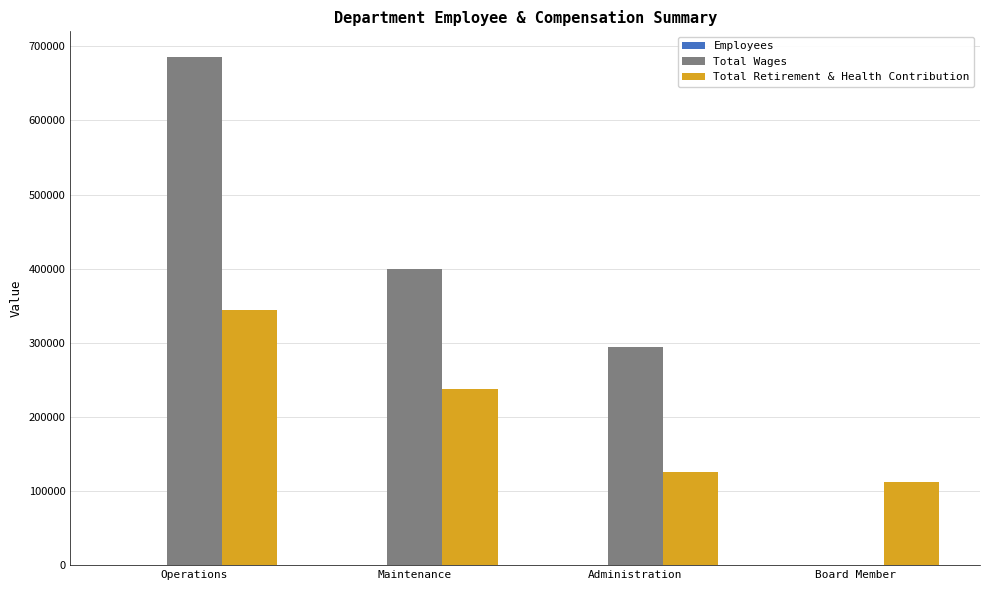

What is the maximum value for Total Wages?

685907